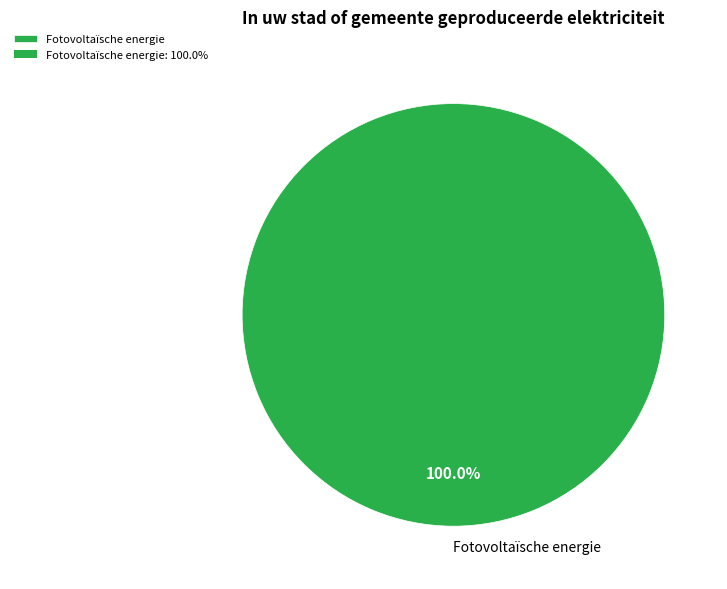

Count the number of slices in the pie.

1